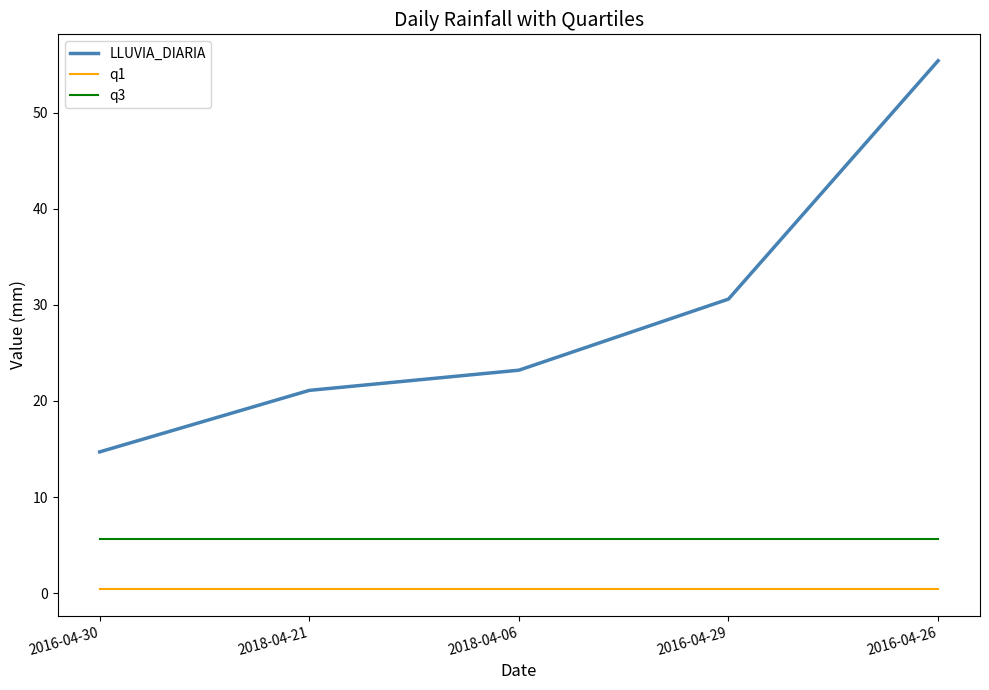

True or false: q1 and q3 intersect in this chart.

False